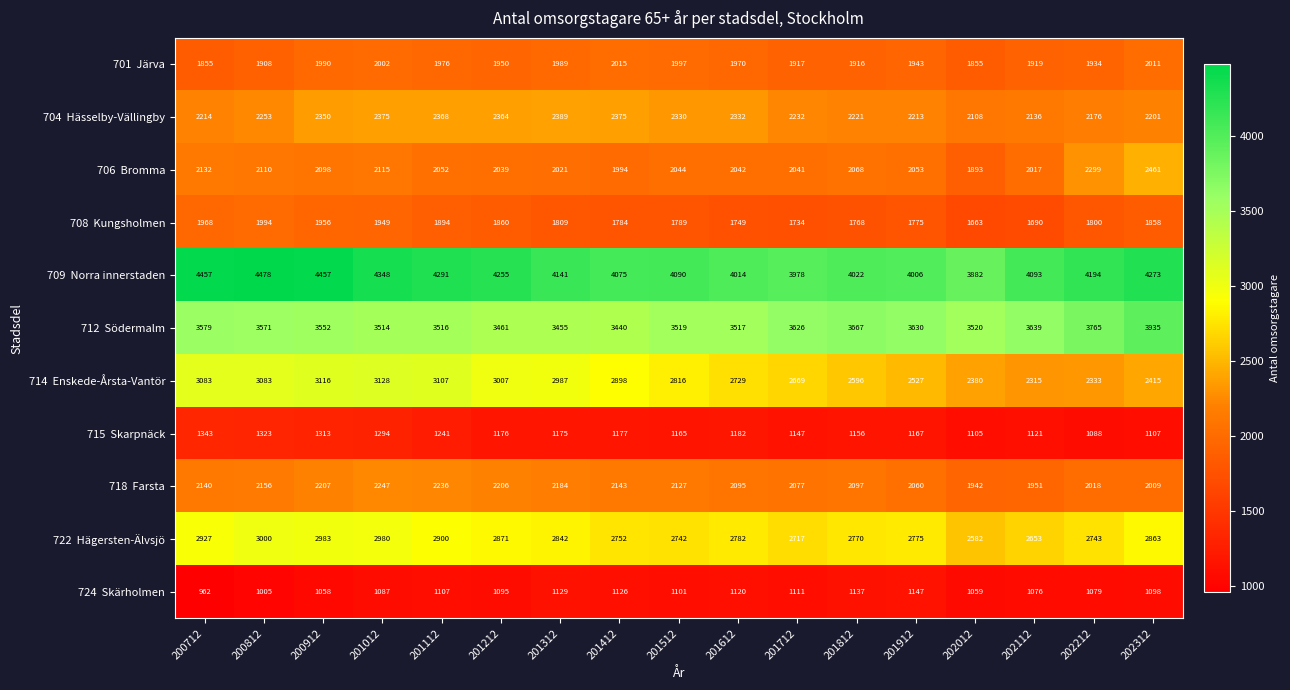

What is the spread (max minus min) of values at 200812?

3473